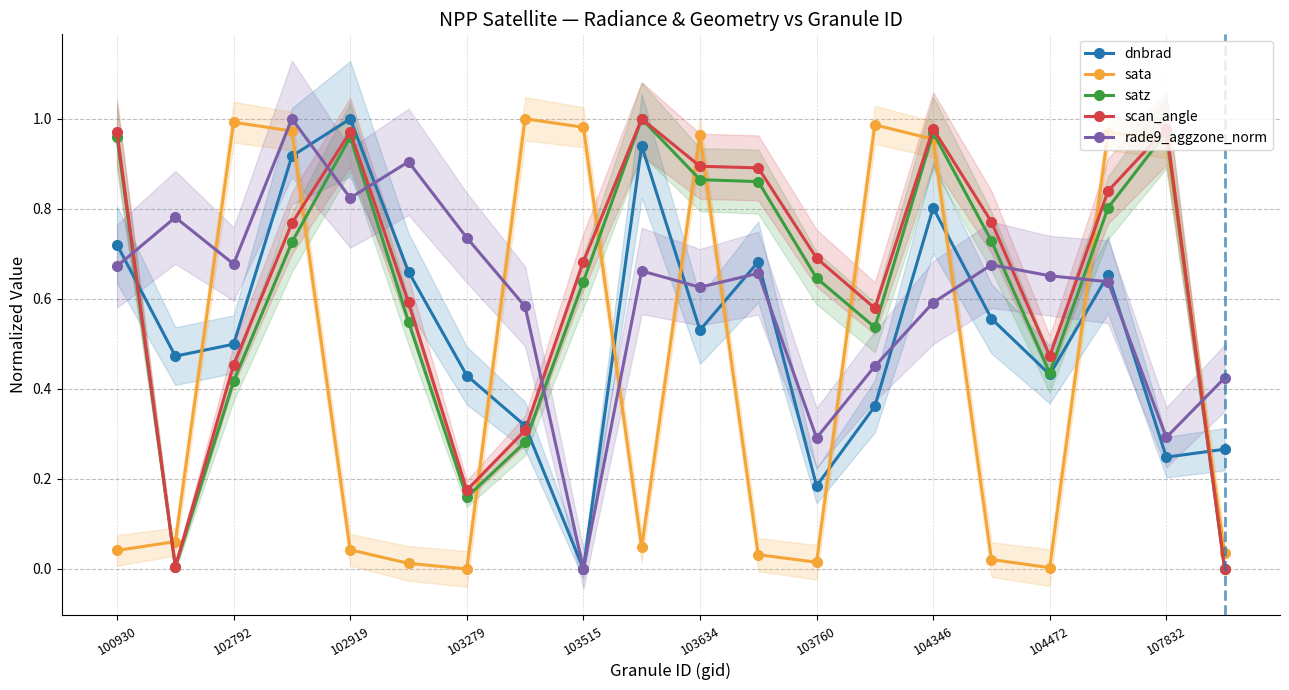

True or false: dnbrad has more than 1 points higher than both neighbors.

True